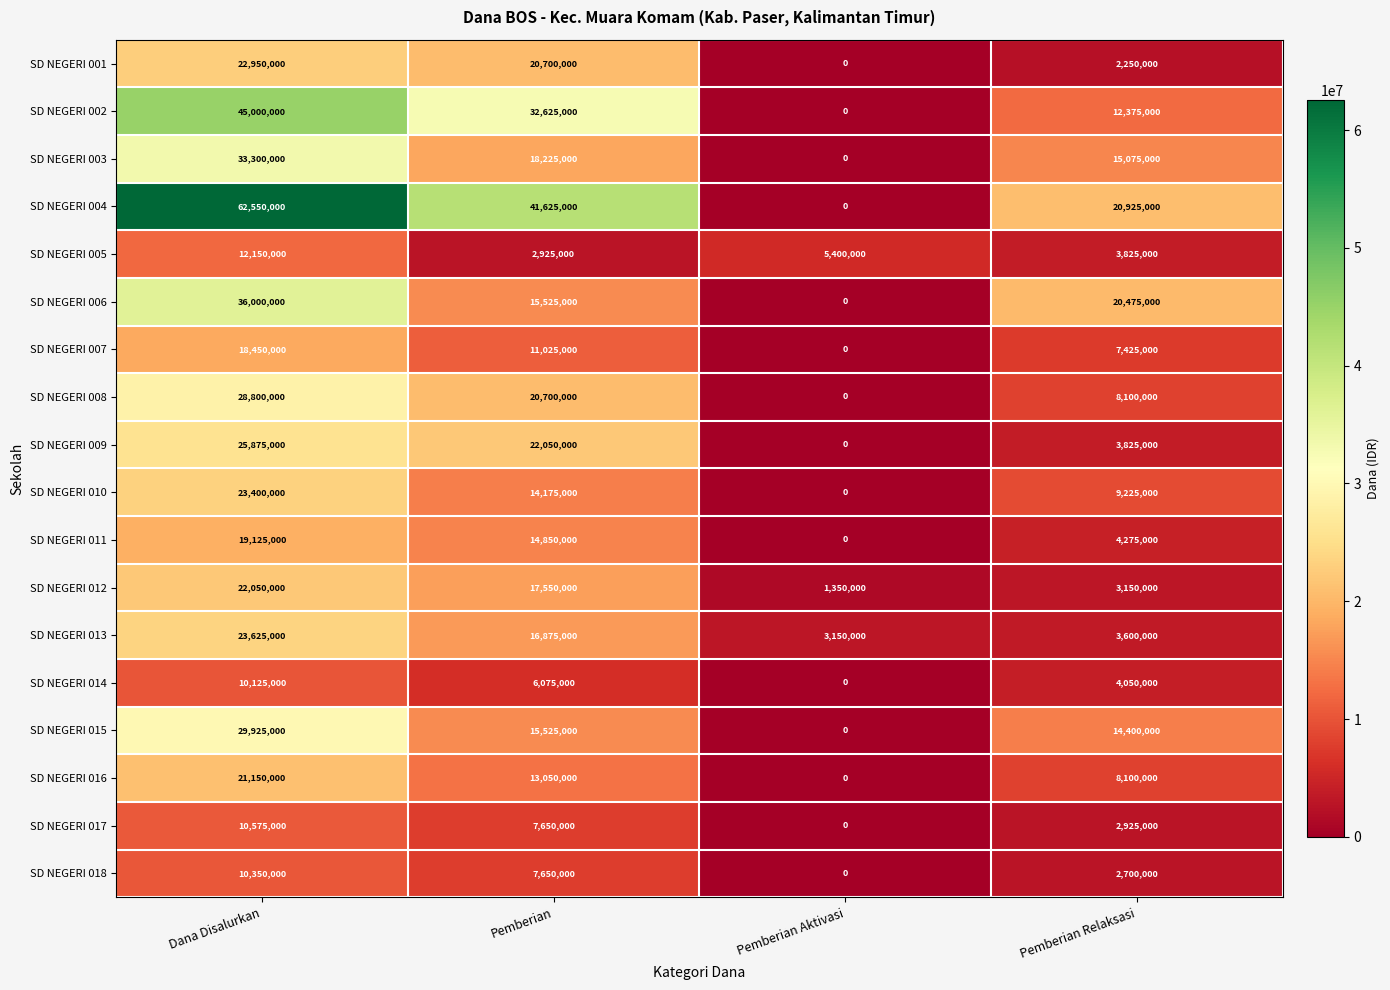

The value of SD NEGERI 014 at Pemberian Aktivasi is 0. True or false?

True